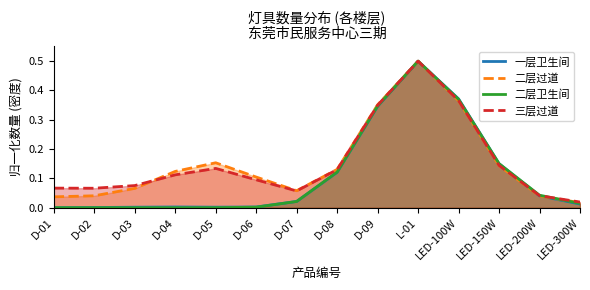

Read the 二层过道 value at L-01.

0.5